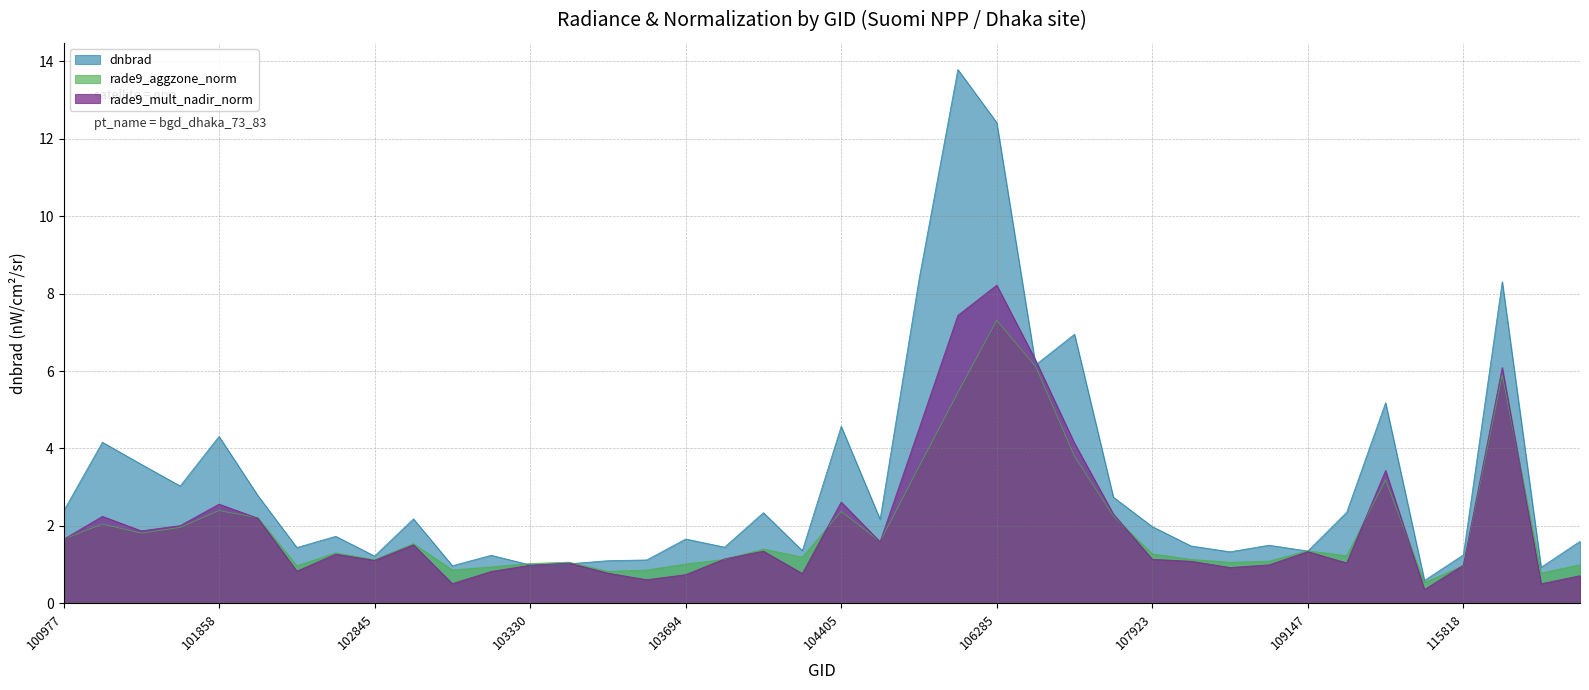

How many interior local peaks does the rade9_mult_nadir_norm series have?

11